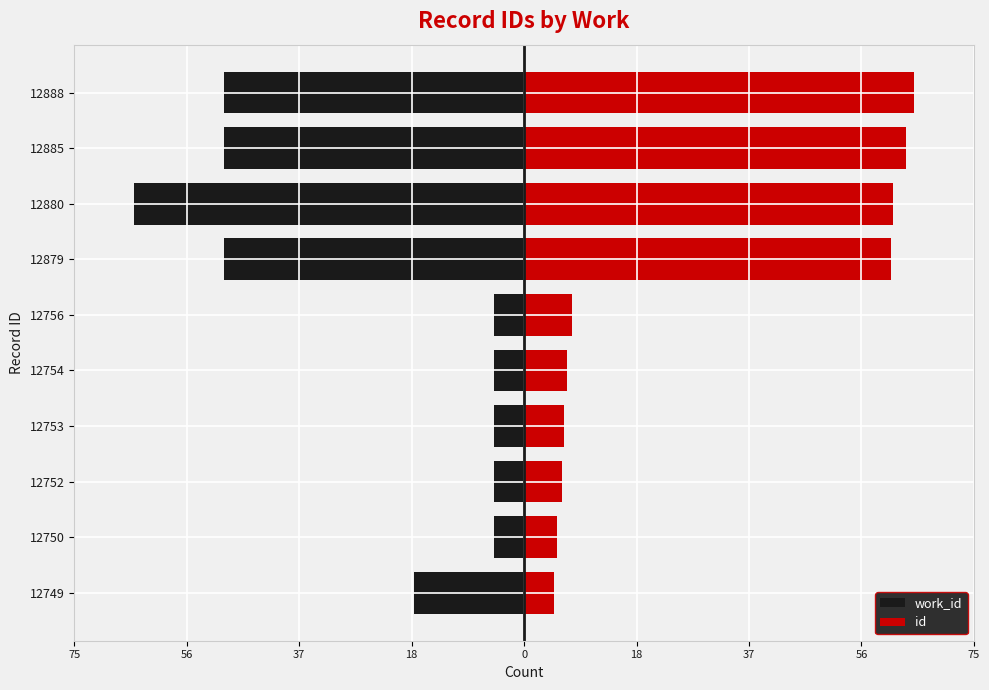

How many series are shown in this chart?

2